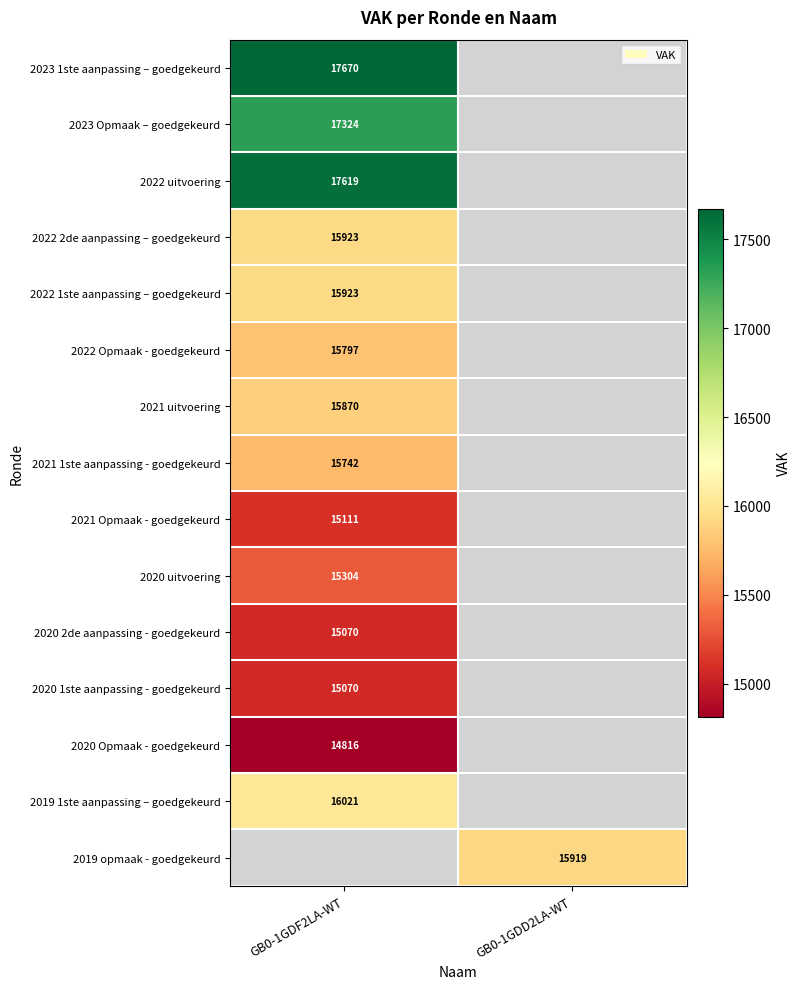

Is it true that 2022 uitvoering equals 17619 at GB0-1GDF2LA-WT?

True